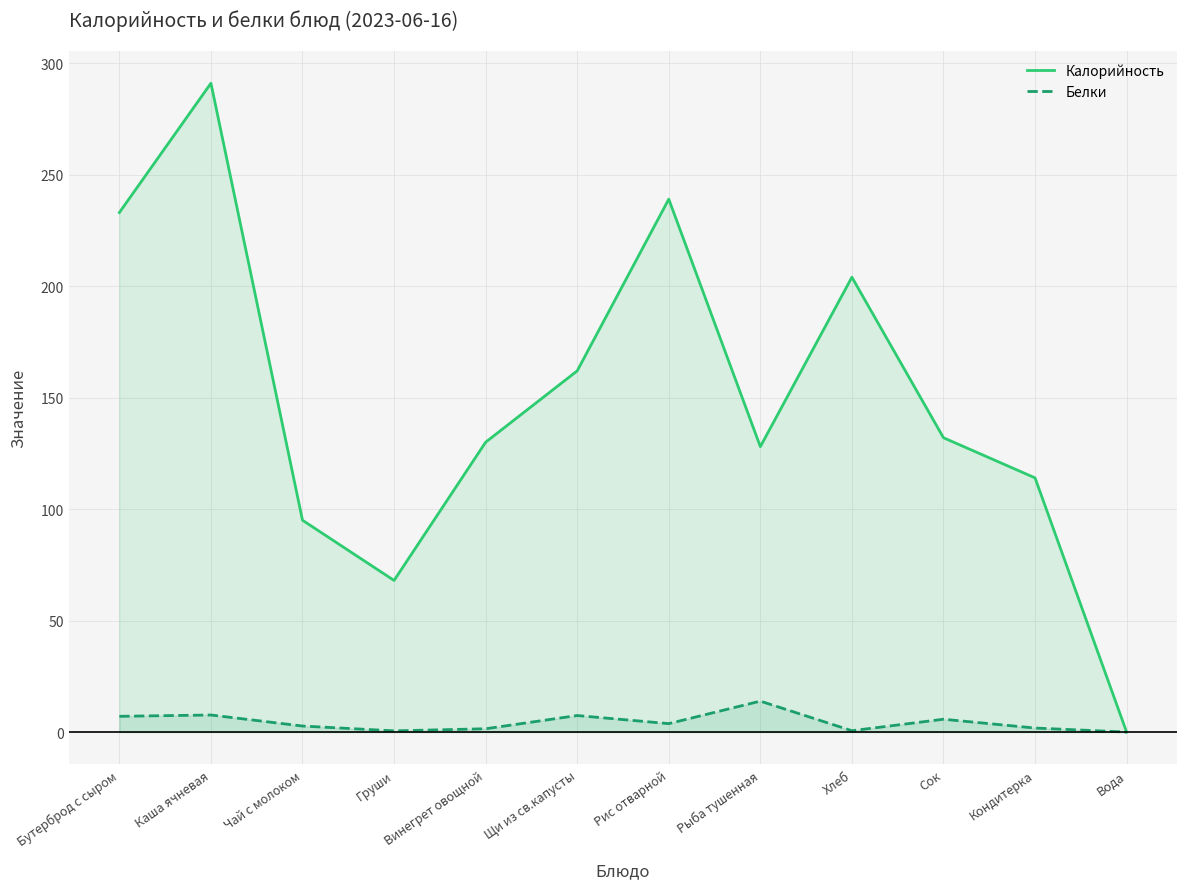

What is the difference between the maximum and minimum values in the Белки series?

13.9